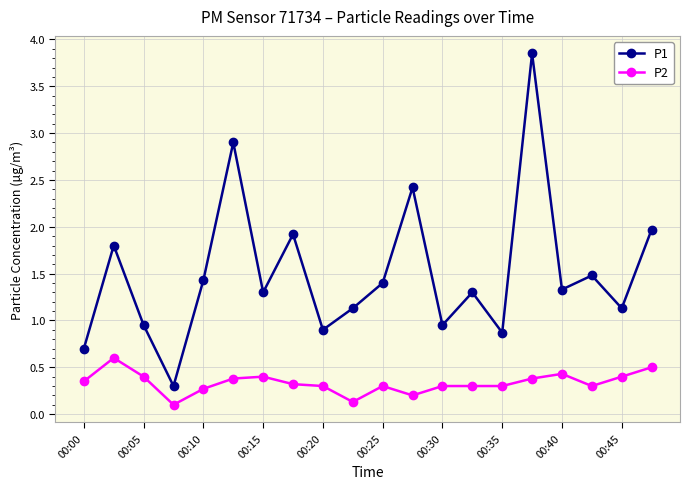

At how many categories does at least one series exceed 1?

14